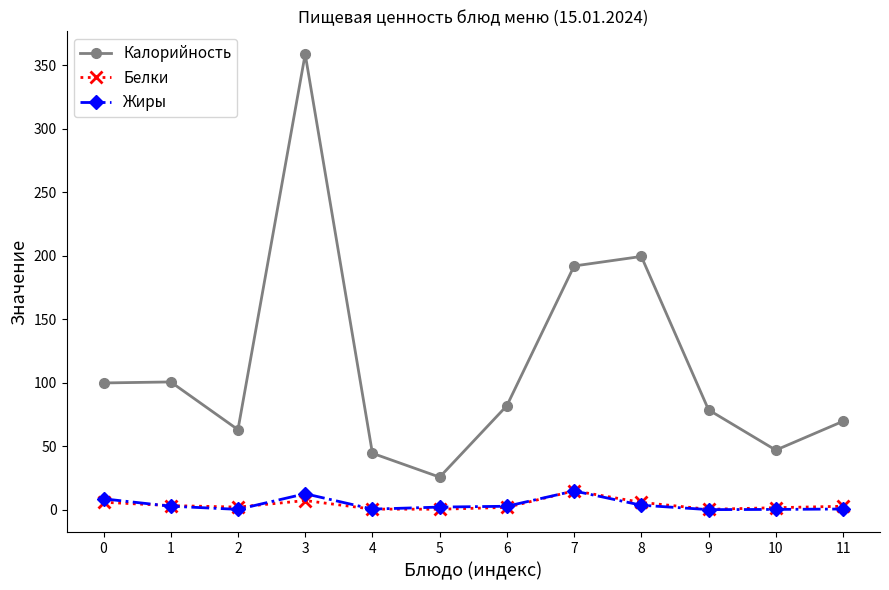

What is the maximum value shown in the chart?

358.9